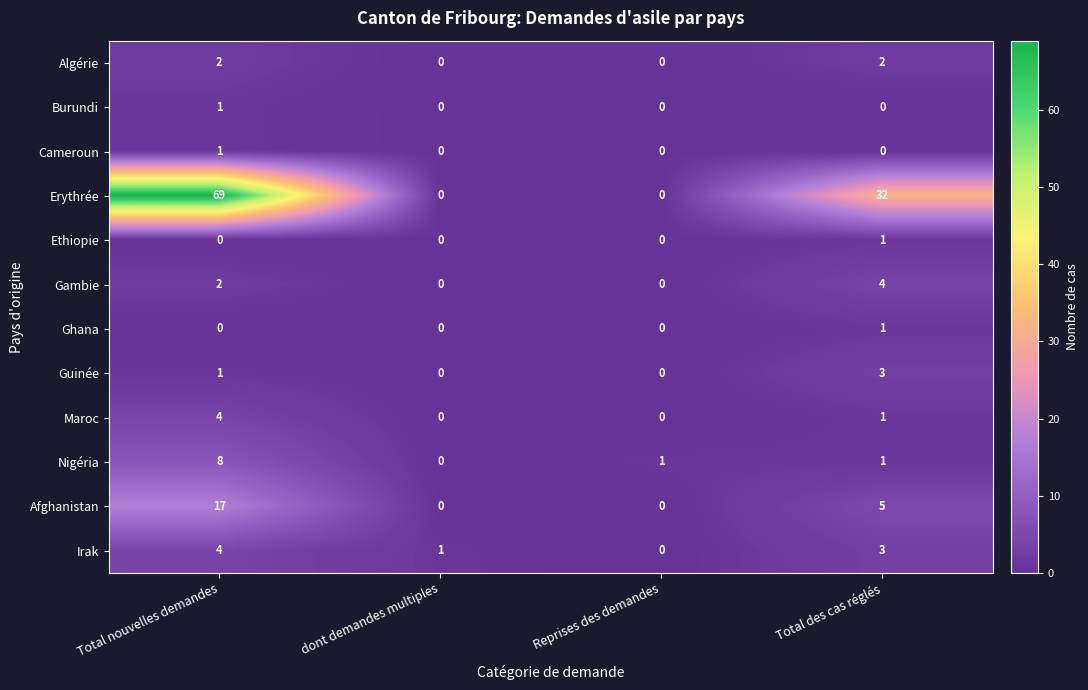

What is the sum of the Maroc values at Total nouvelles demandes and dont demandes multiples?

4